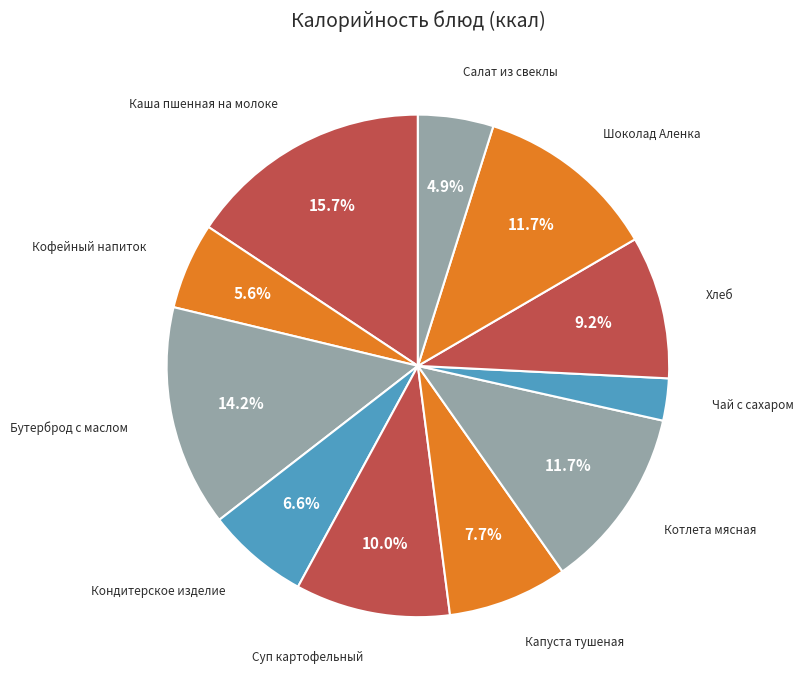

To the nearest percent, what percentage of the pie is Каша пшенная на молоке?

16%